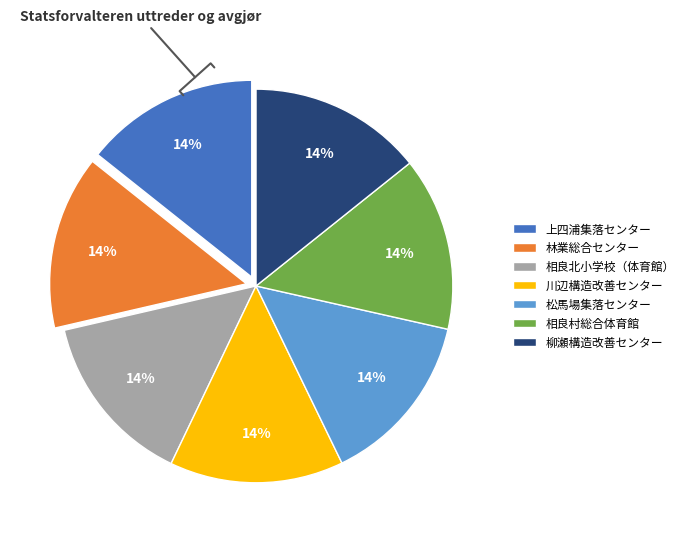

How many slices are in this pie chart?

7